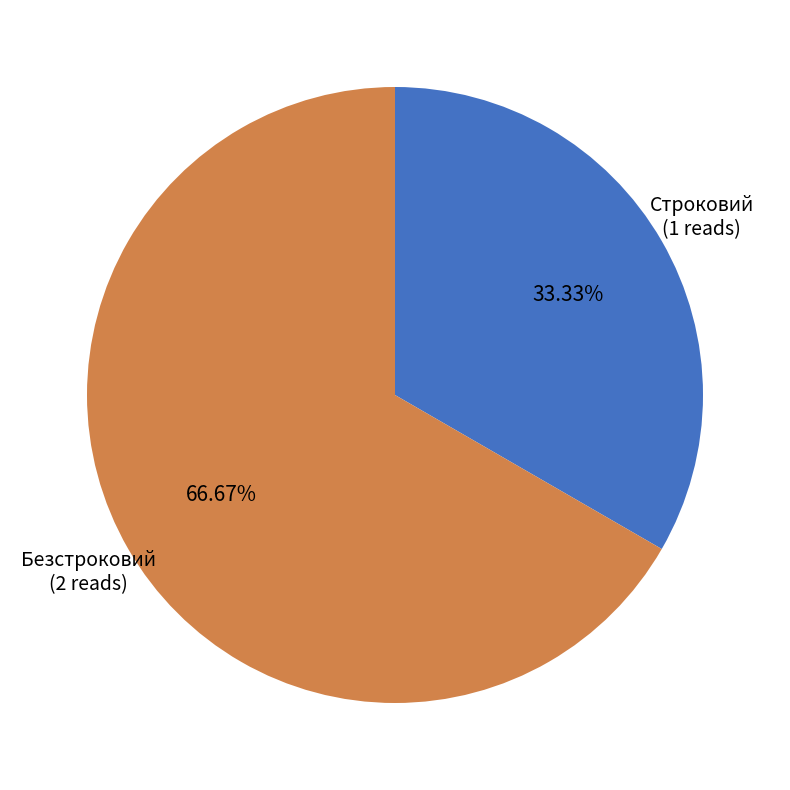

Which has a higher value, Безстроковий or Строковий?

Безстроковий